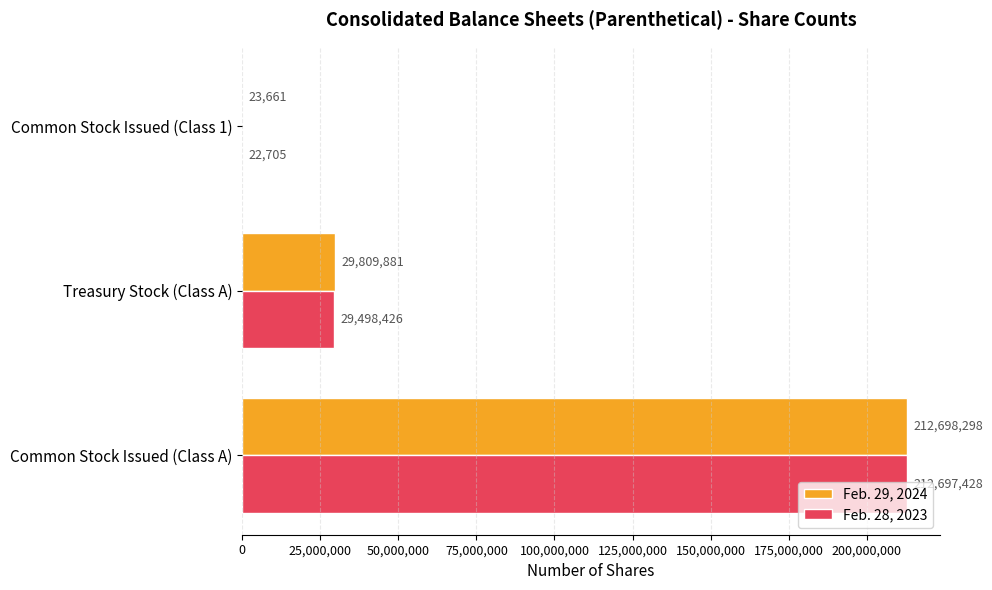

Is it true that Feb. 29, 2024 equals 29809881 at Treasury Stock (Class A)?

True